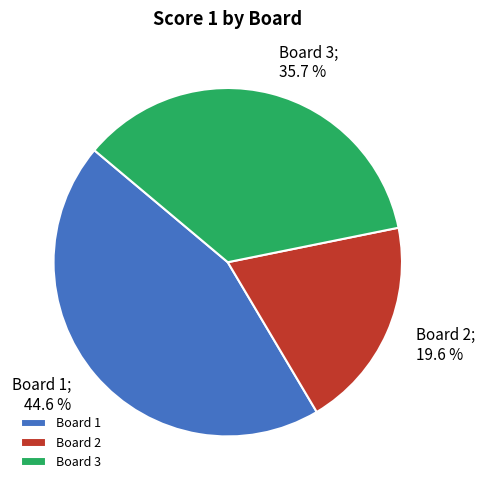

Which slice is the largest?

Board 1